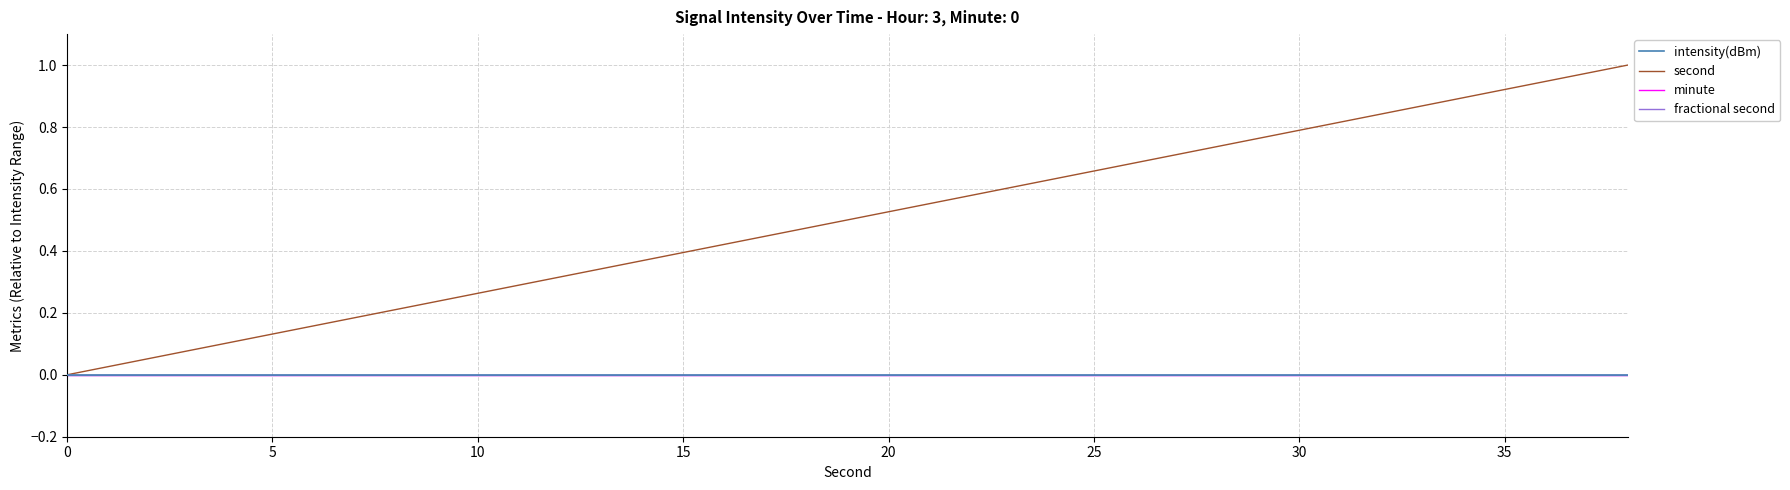

Does the chart display data point markers on the line(s)?

No